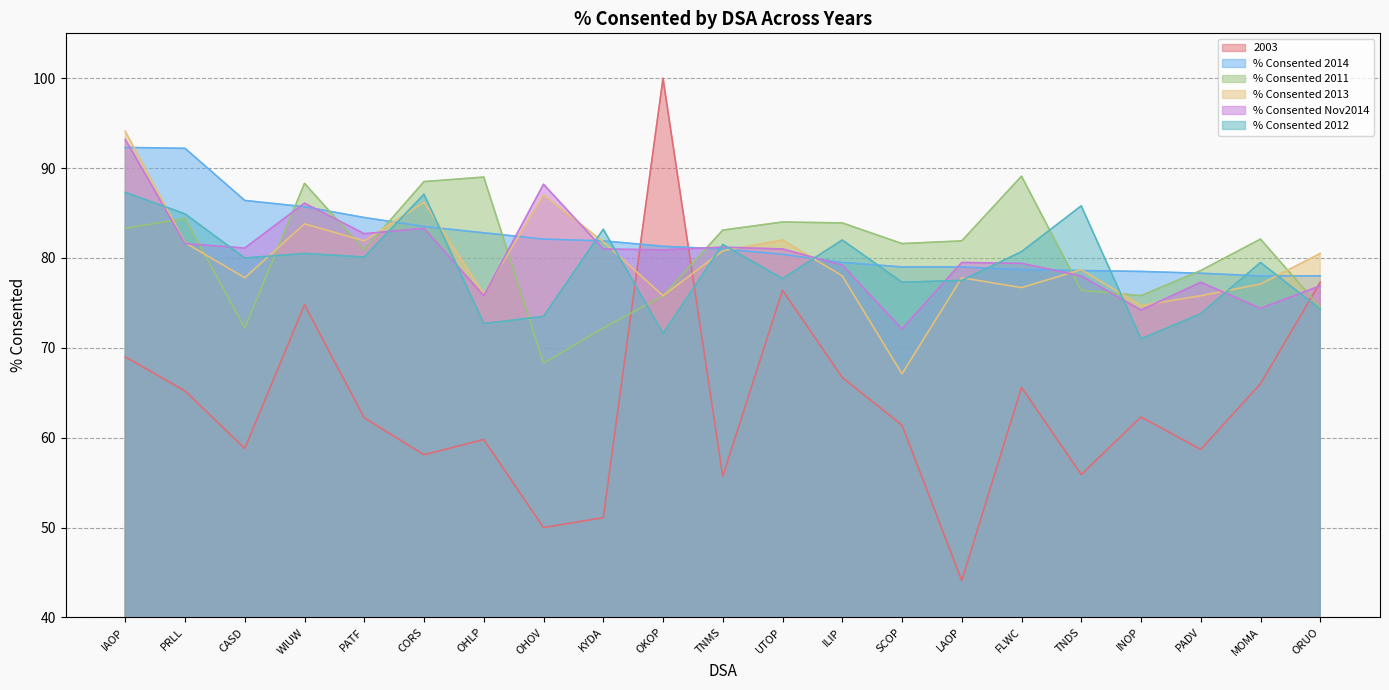

What are all the series names shown in the legend?

2003, % Consented 2014, % Consented 2011, % Consented 2013, % Consented Nov2014, % Consented 2012